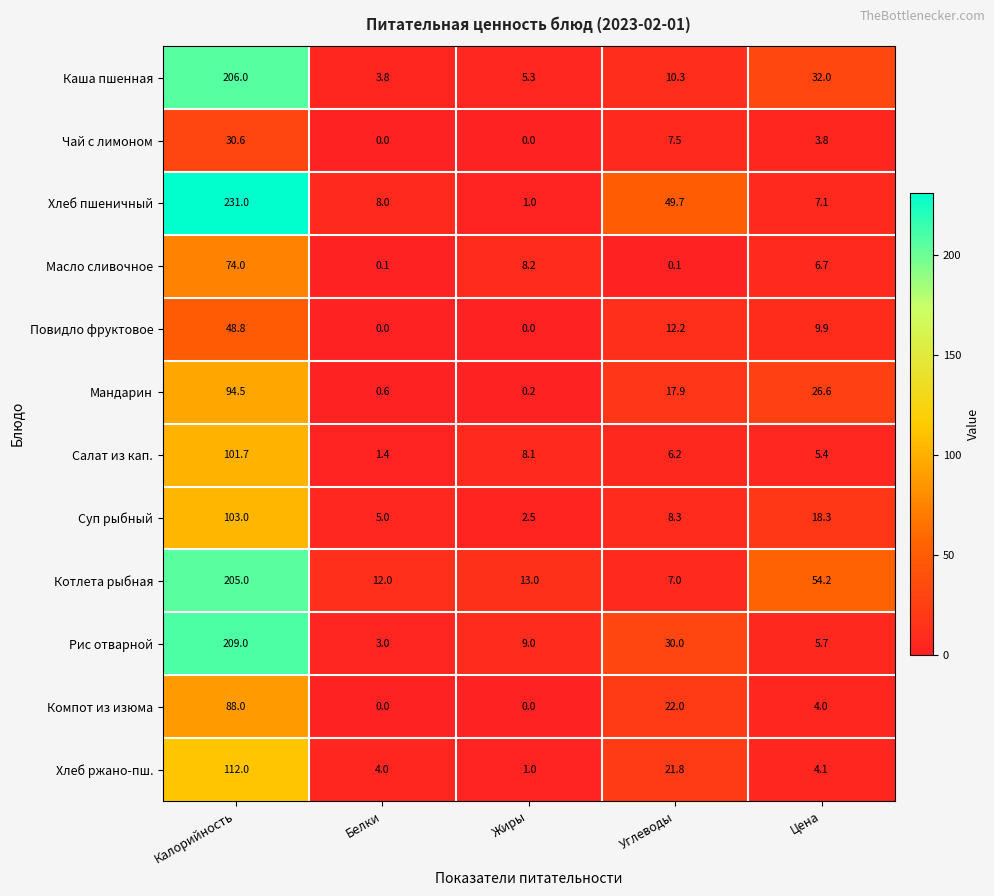

Rank the categories by Мандарин value from lowest to highest.

Жиры, Белки, Углеводы, Цена, Калорийность